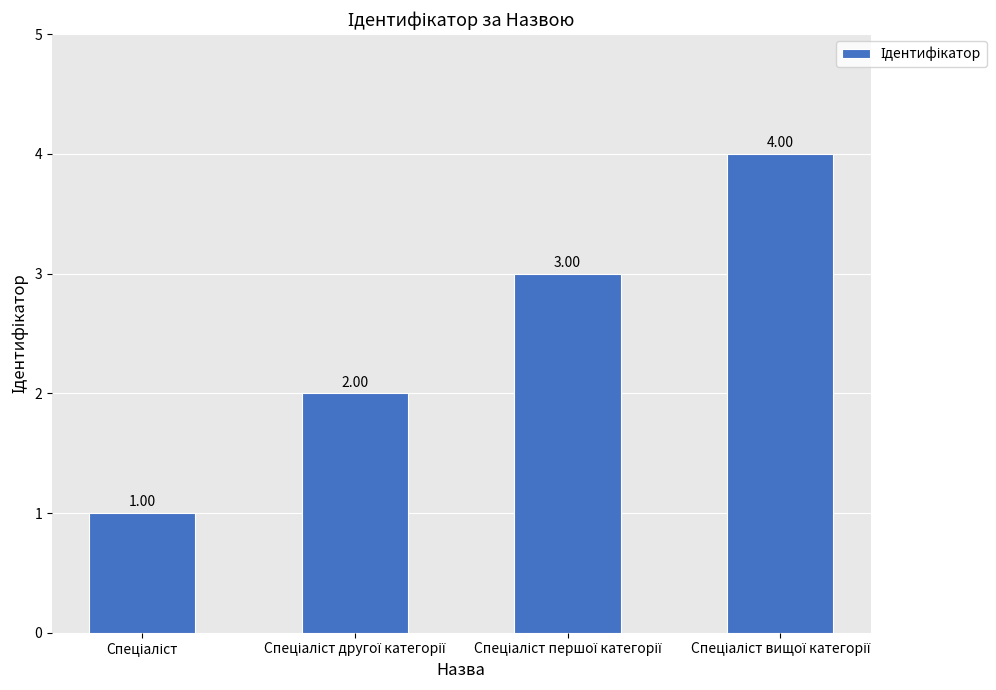

What is the difference between the maximum and minimum values?

3